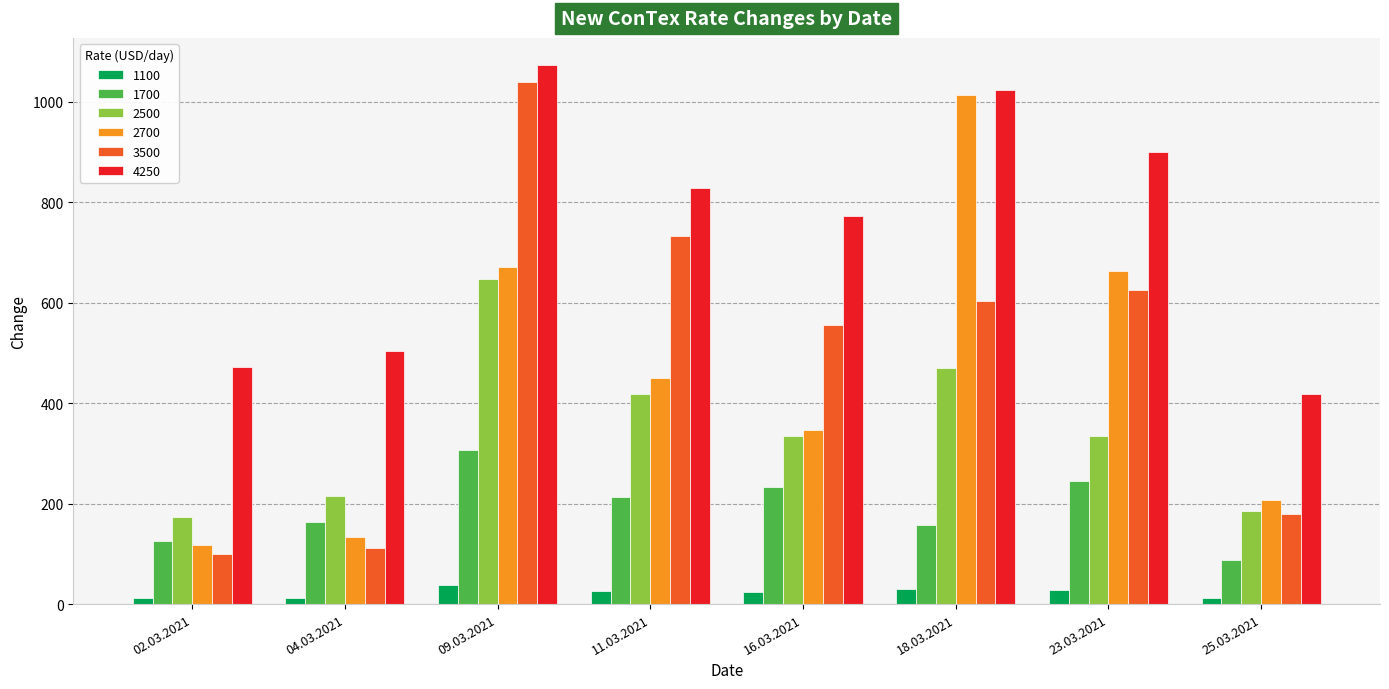

Rank the series by their maximum value, from highest to lowest.

4250, 3500, 2700, 2500, 1700, 1100